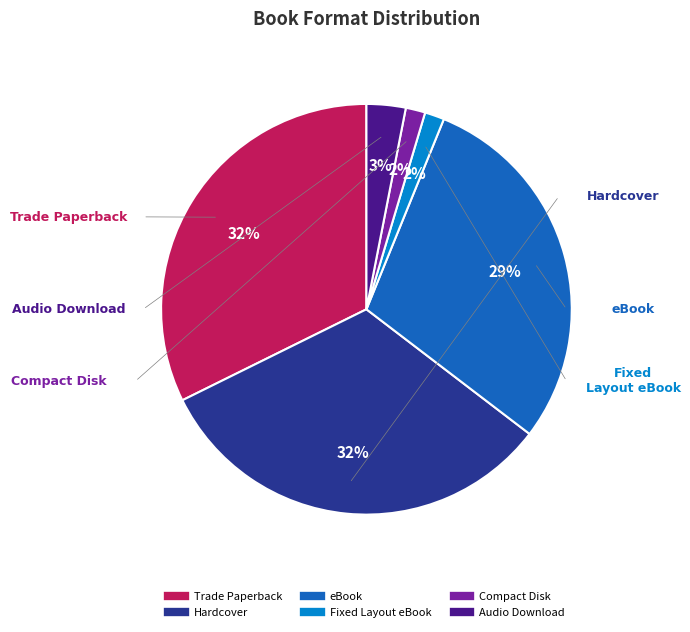

To the nearest percent, what portion does Compact Disk represent?

2%